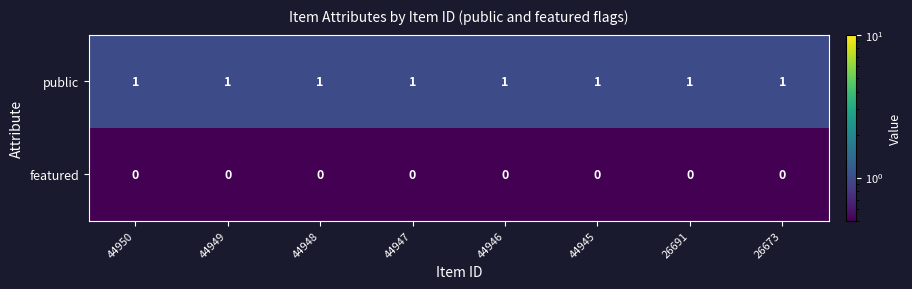

Rank the series by their maximum value, from lowest to highest.

featured, public